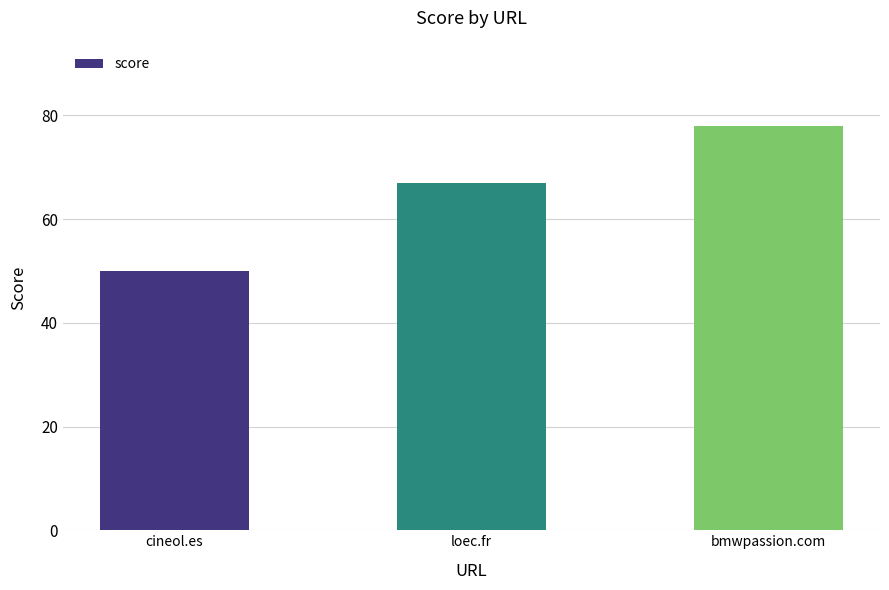

Rank the categories by value from highest to lowest.

bmwpassion.com, loec.fr, cineol.es